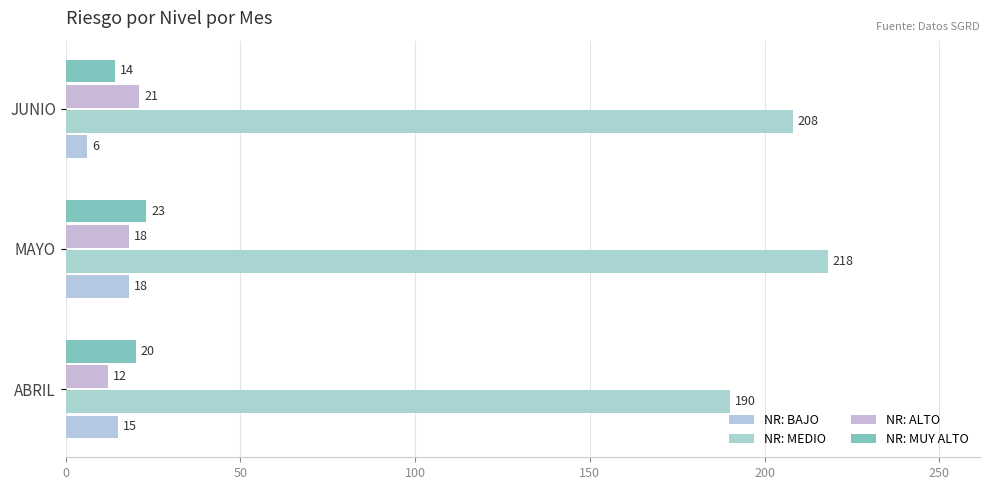

How many series are shown in this chart?

4